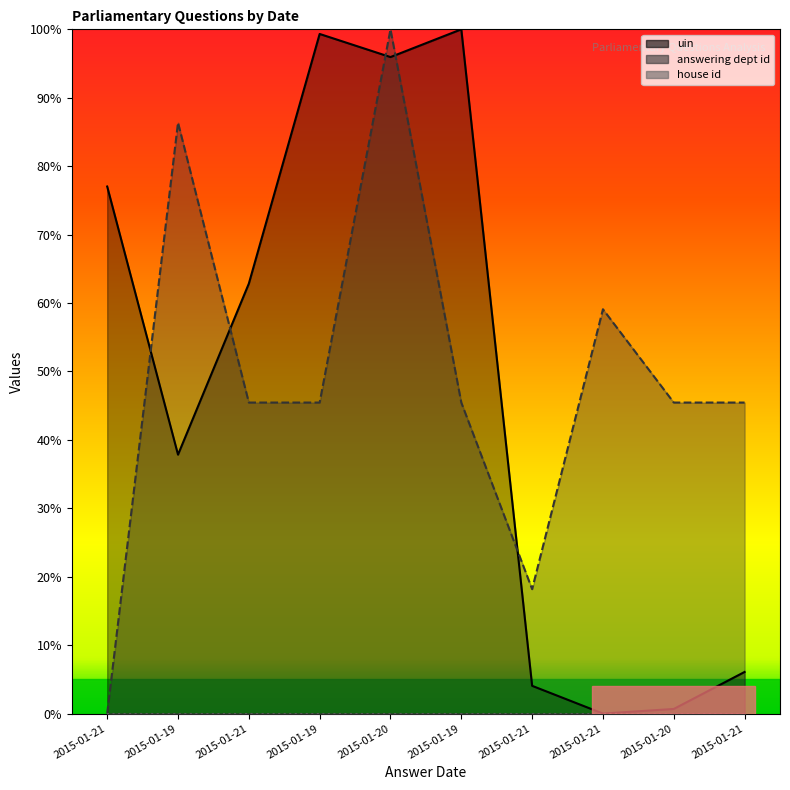

Where does the answering dept id series first go above 45?

2015-01-19